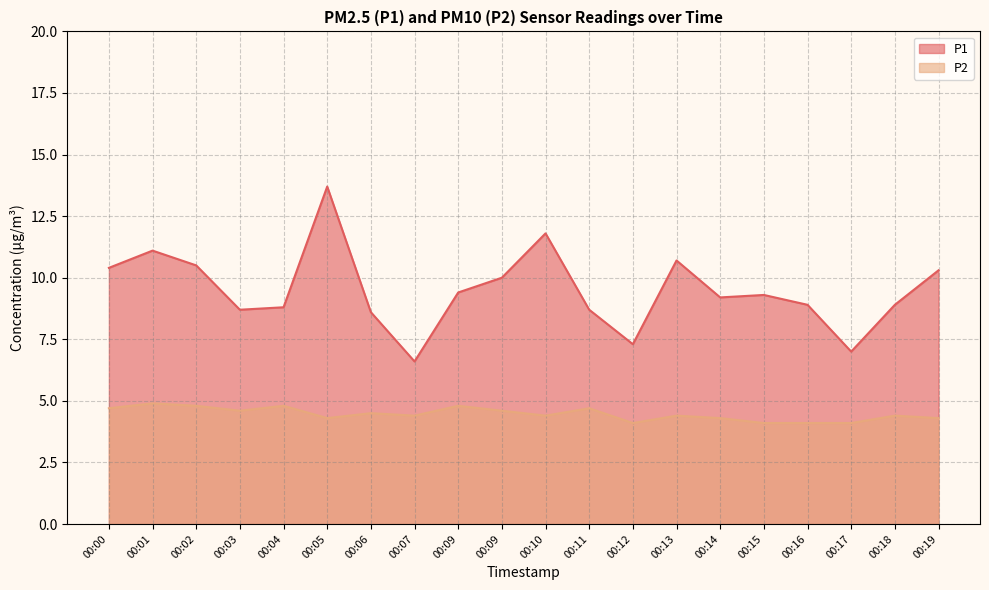

List the labels in order of P2 value, smallest first.

00:12, 00:15, 00:16, 00:17, 00:05, 00:14, 00:19, 00:07, 00:10, 00:13, 00:18, 00:06, 00:03, 00:09, 00:00, 00:11, 00:02, 00:04, 00:09, 00:01